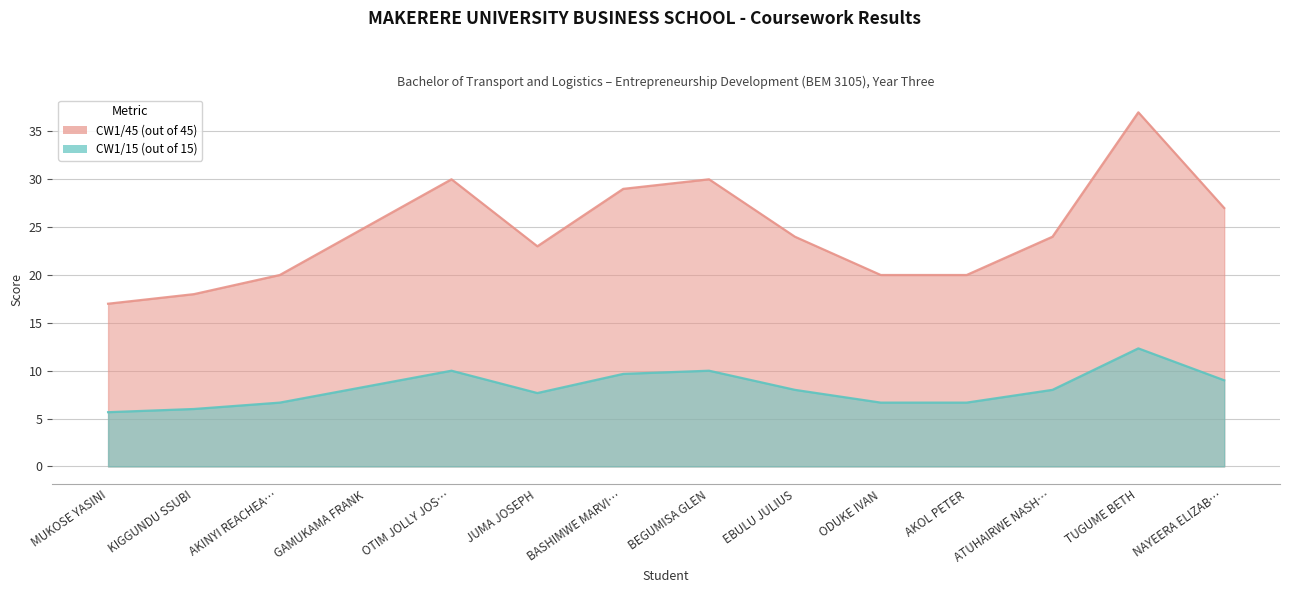

How many categories are shown in the chart?

14